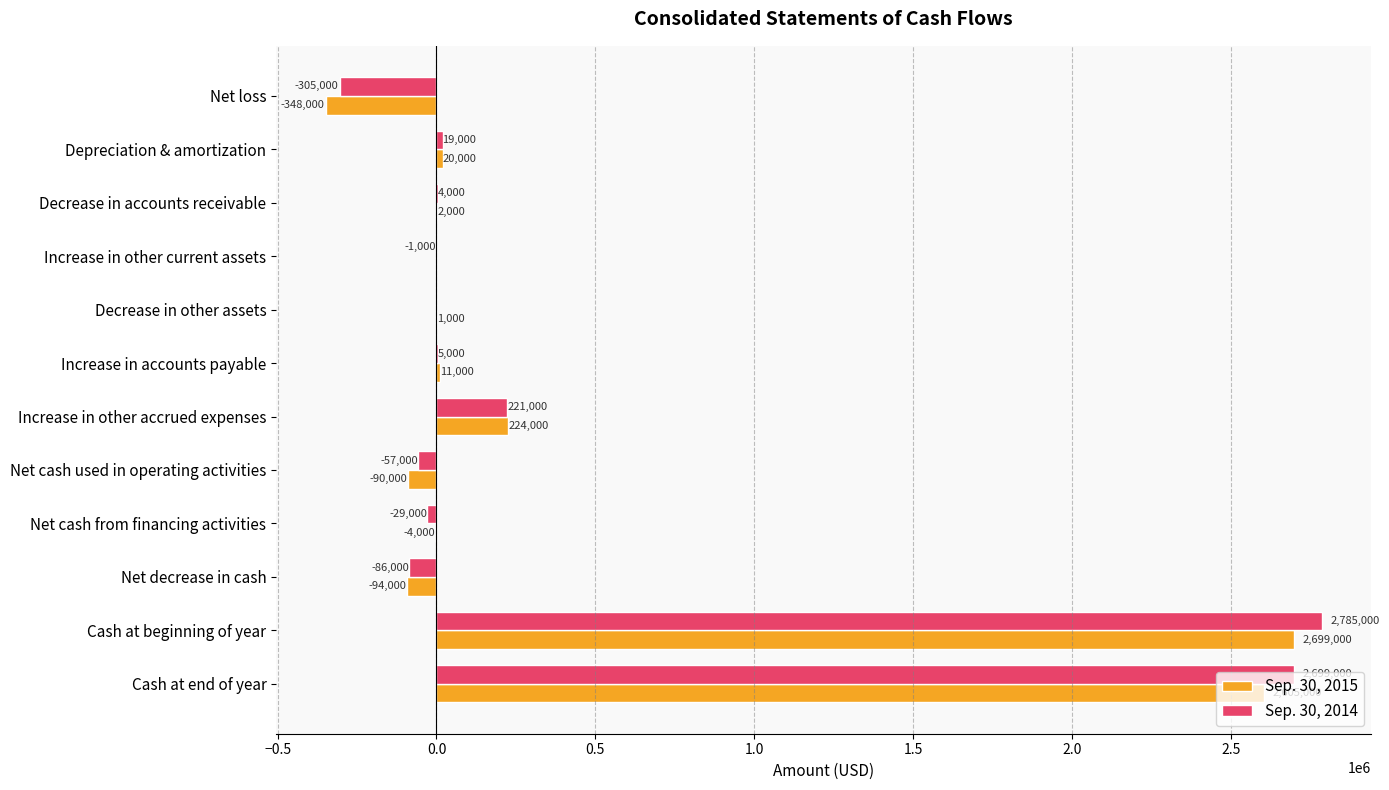

Which series has the widest spread of values?

Sep. 30, 2014